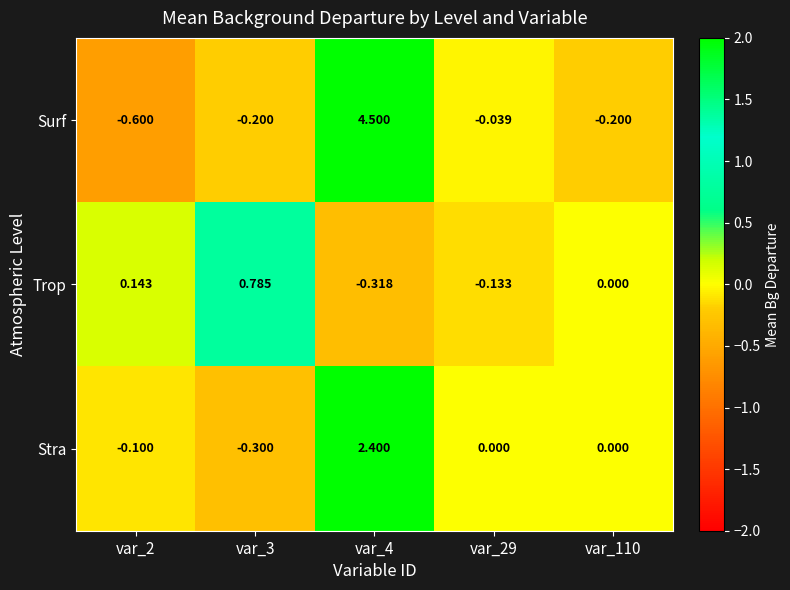

List the series in order of their peak value, highest first.

Surf, Stra, Trop